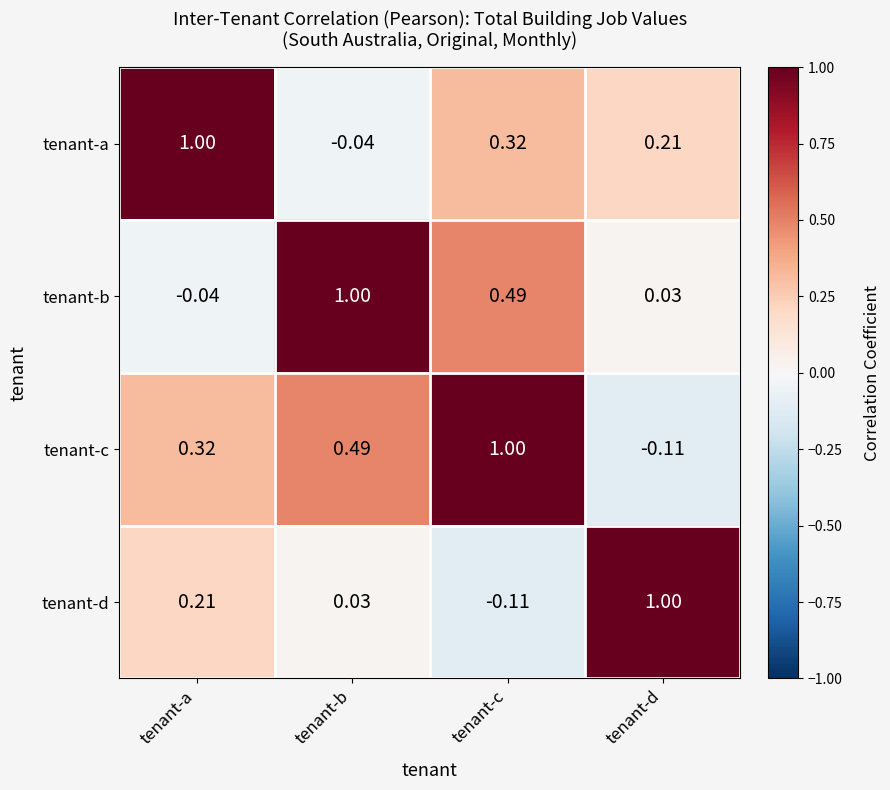

At which label does tenant-d first exceed 0?

tenant-a